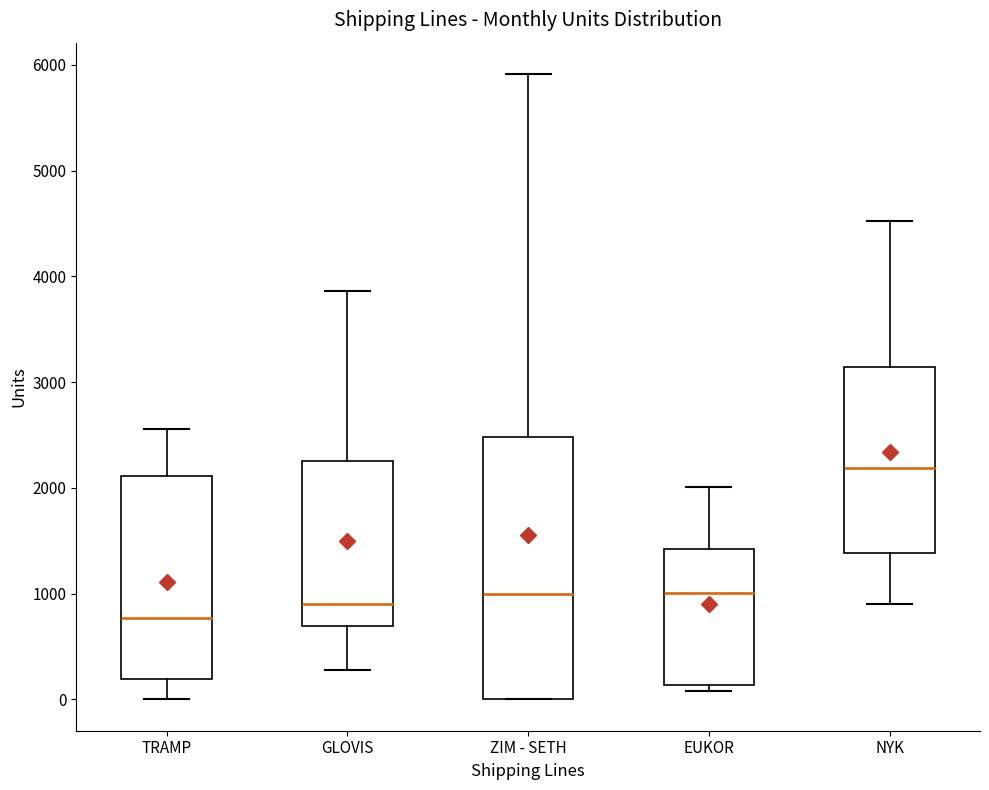

Reading left to right, transcribe this box plot: for each box, give where its median line is, the range the box spans, and where its two whiskers end, as read against the y-axis. The values are not printed on the chart, so give them approximately, as read against the axis.

TRAMP: median 800, box 200 to 2100, whiskers 0 to 2600
GLOVIS: median 900, box 700 to 2300, whiskers 300 to 3900
ZIM - SETH: median 1000, box 0 to 2500, whiskers 0 to 5900
EUKOR: median 1000, box 100 to 1400, whiskers 100 (just below the box's lower edge) to 2000
NYK: median 2200, box 1400 to 3100, whiskers 900 to 4500